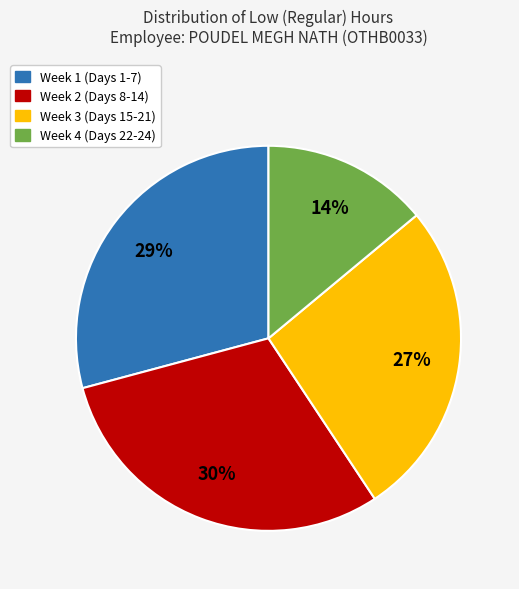

To the nearest percent, what is the average slice percentage?

25%